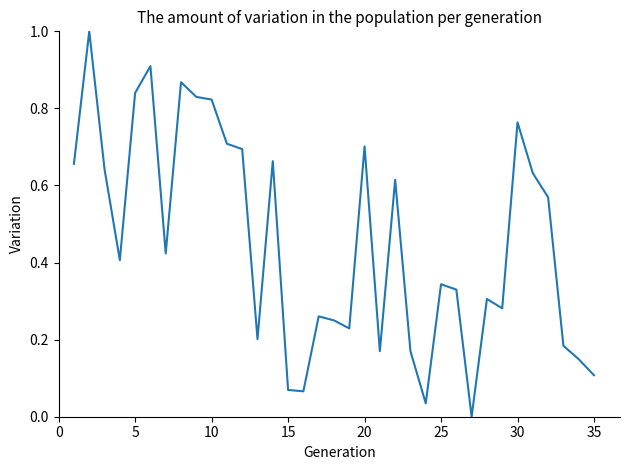

What is the maximum value shown in the chart?

1.0